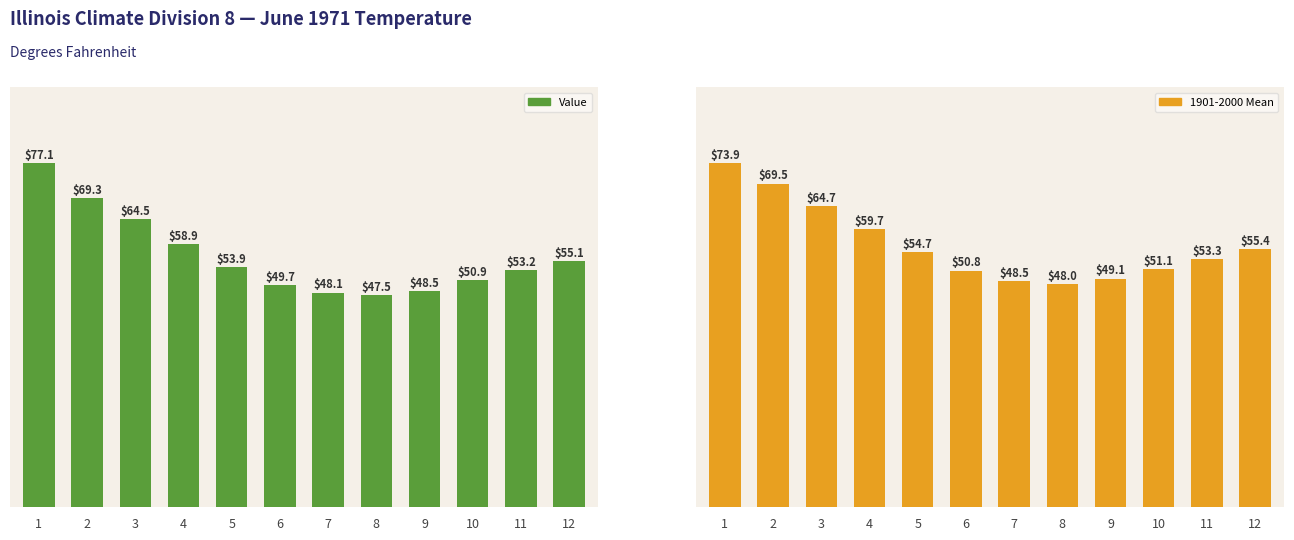

Which series has the largest total across all categories?

1901-2000 Mean